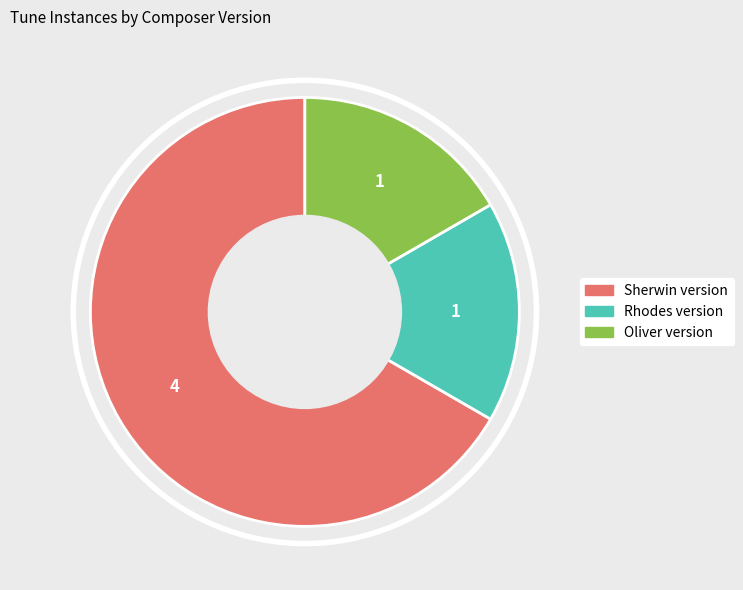

Is there a majority slice in this chart?

Yes